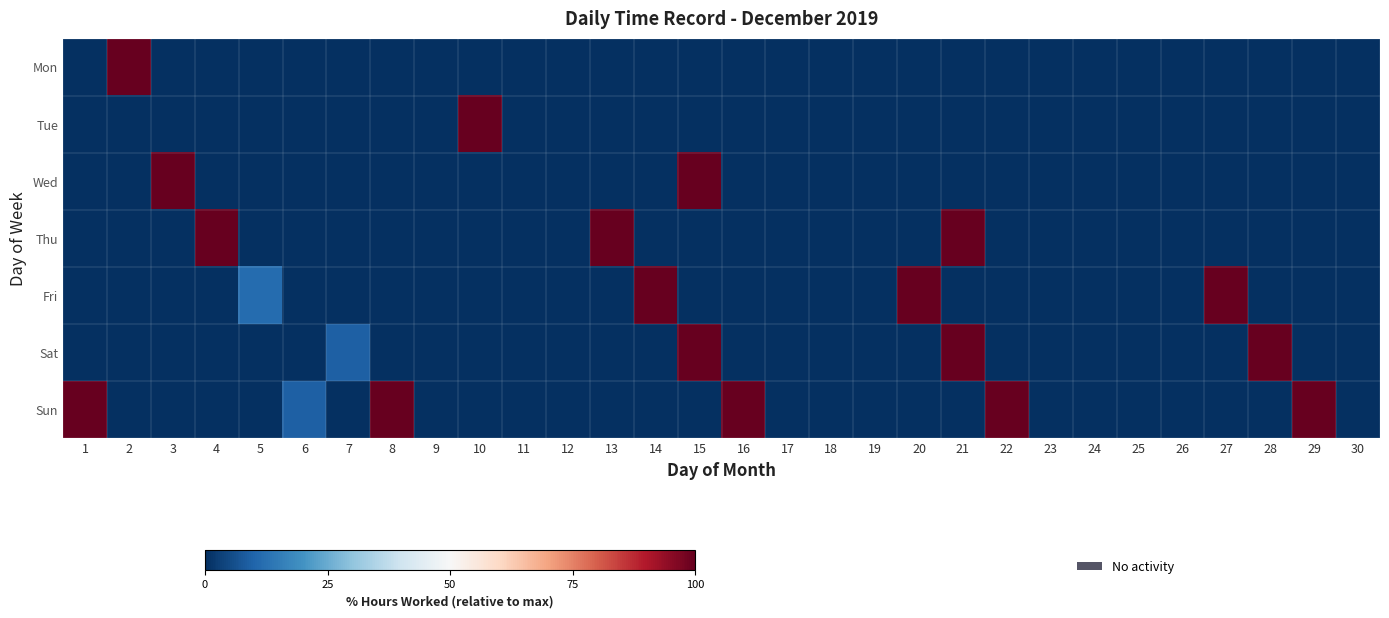

What is the spread (max minus min) of values at 3?

100.0